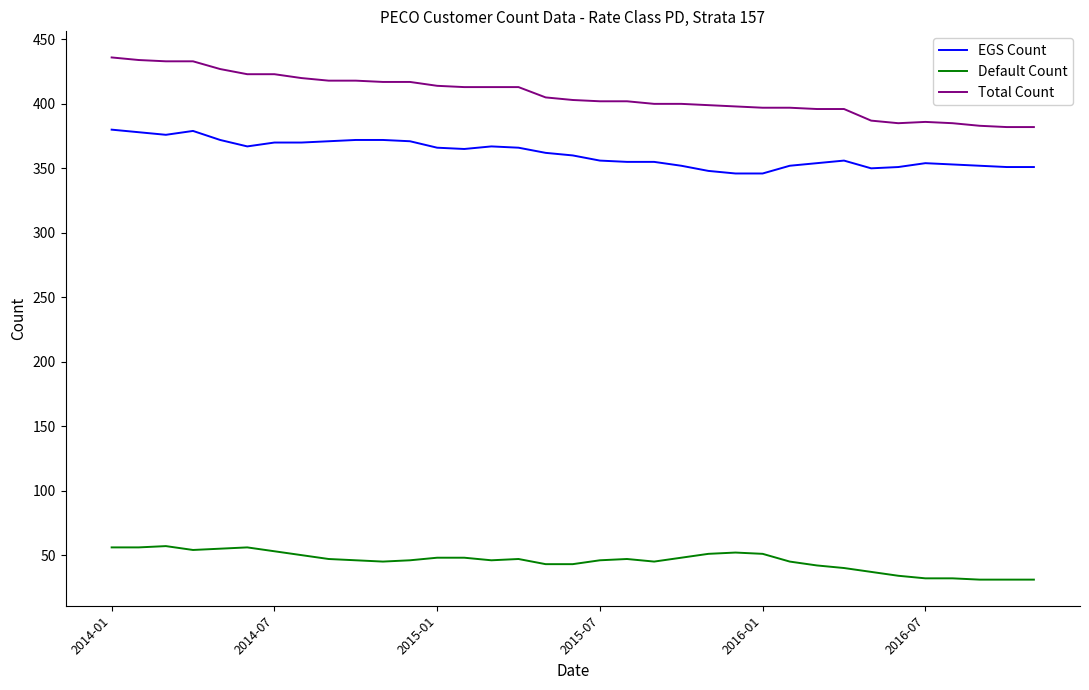

What is the maximum value for EGS Count?

380